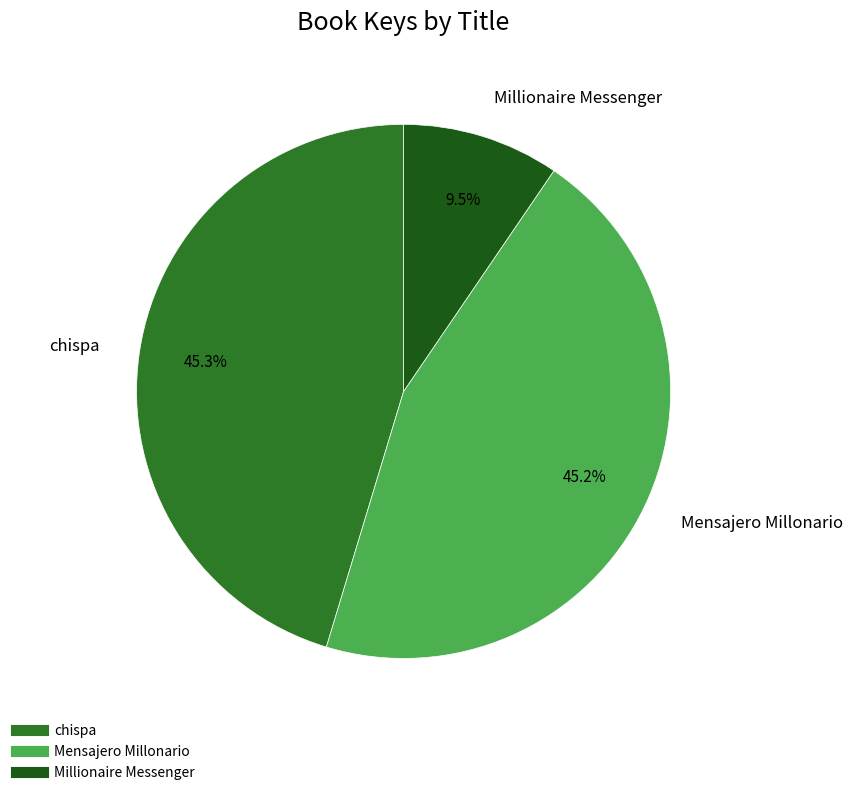

To the nearest percent, what percentage of the pie is chispa?

45%